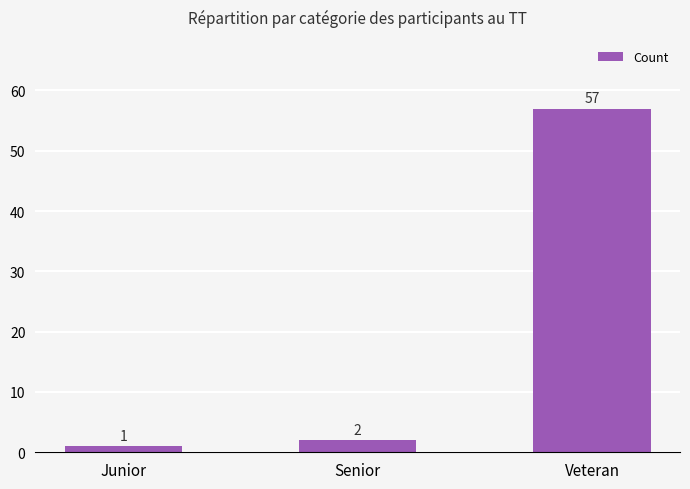

Rank the categories by value from lowest to highest.

Junior, Senior, Veteran